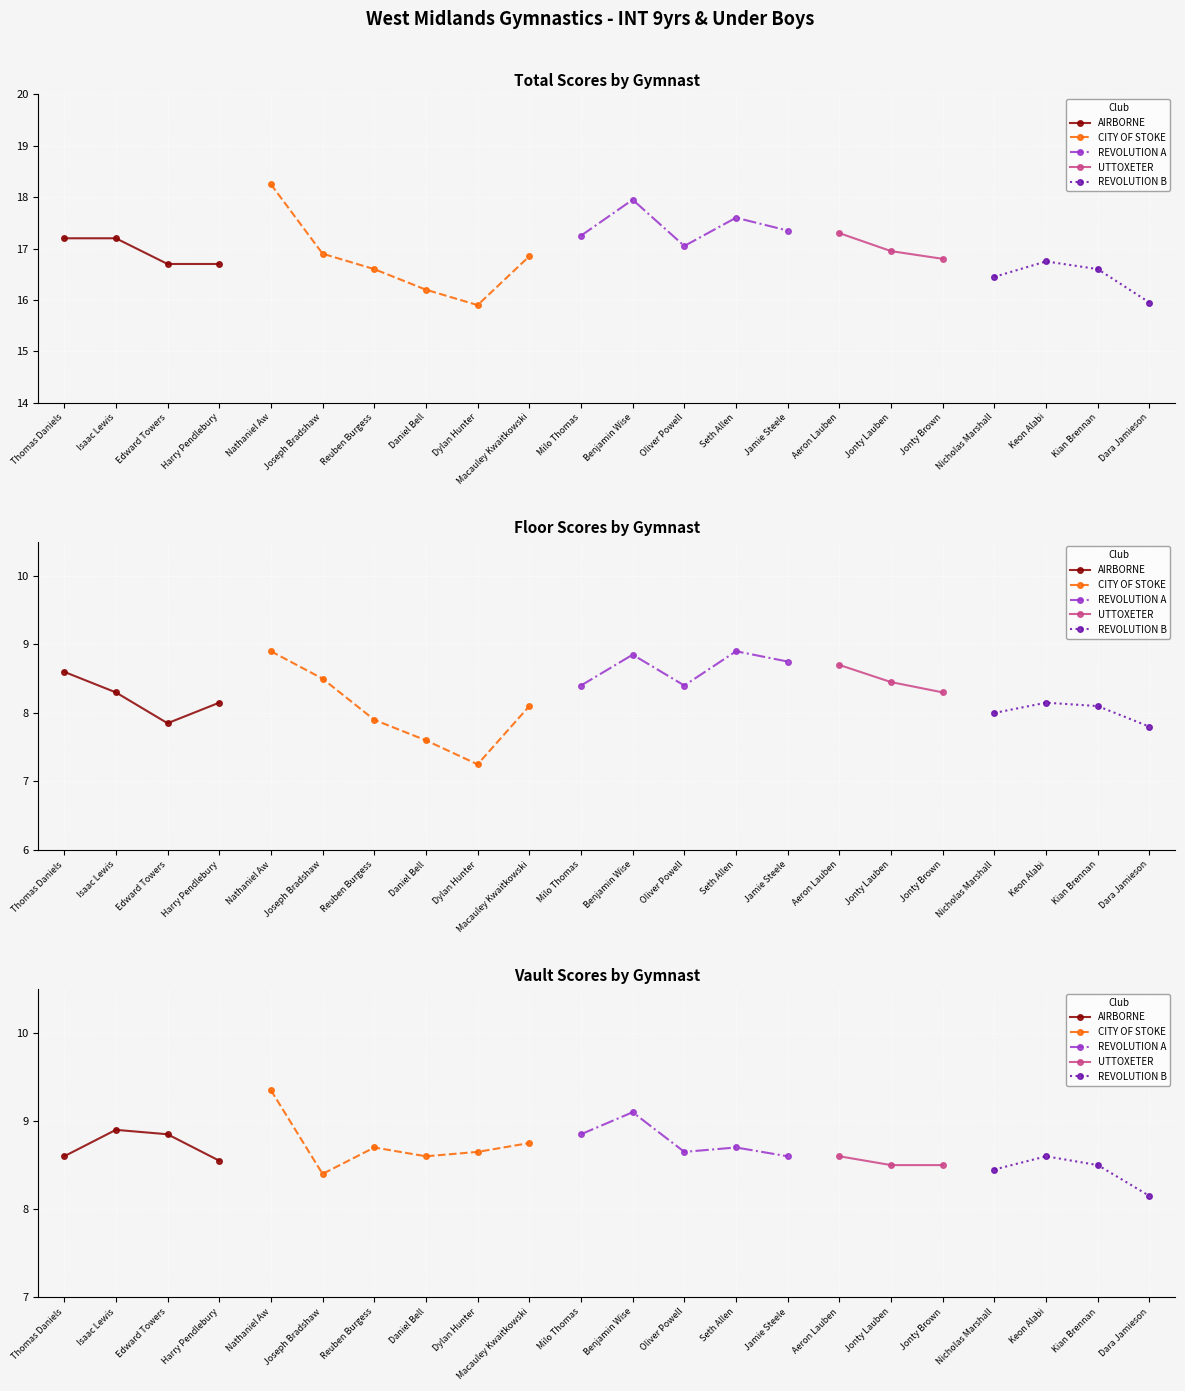

What are all the series names shown in the legend?

AIRBORNE, CITY OF STOKE, REVOLUTION A, UTTOXETER, REVOLUTION B